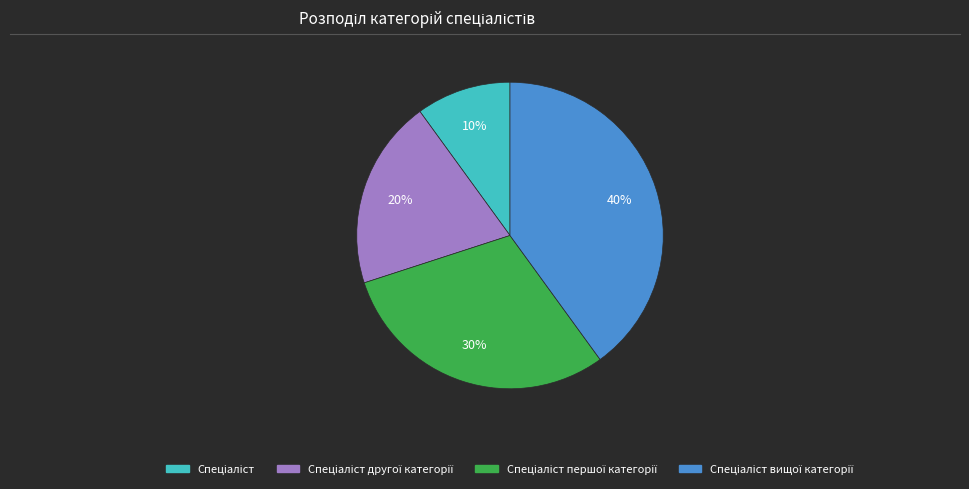

How many segments does this pie chart have?

4